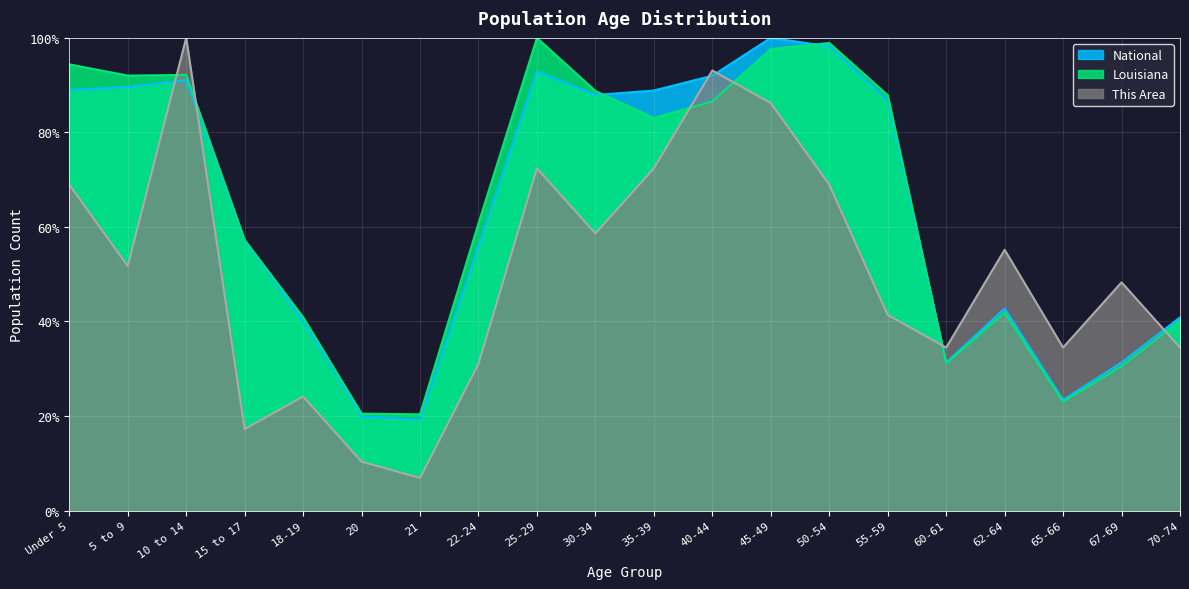

After their last crossing, which series has the higher values: This Area or National?

National